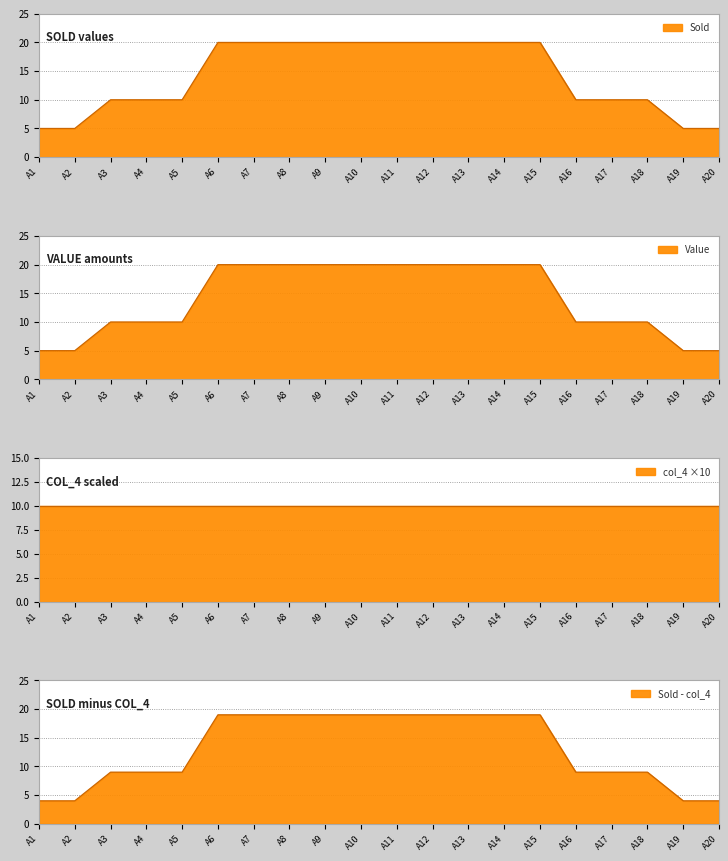

What is the average value?

14